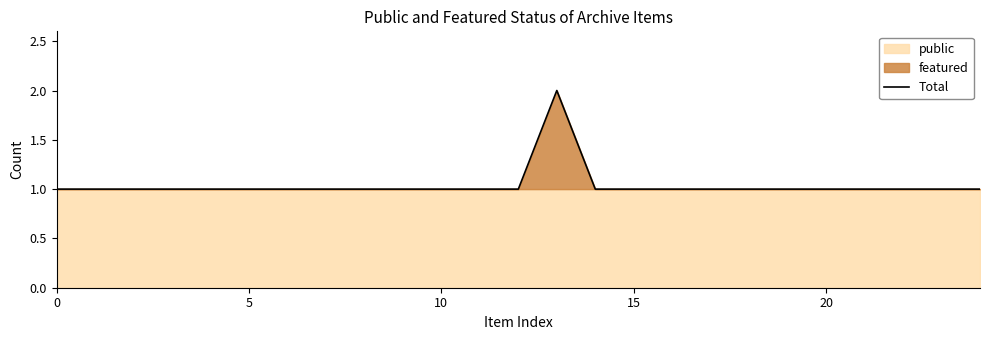

The value at 6 is 0. True or false?

False